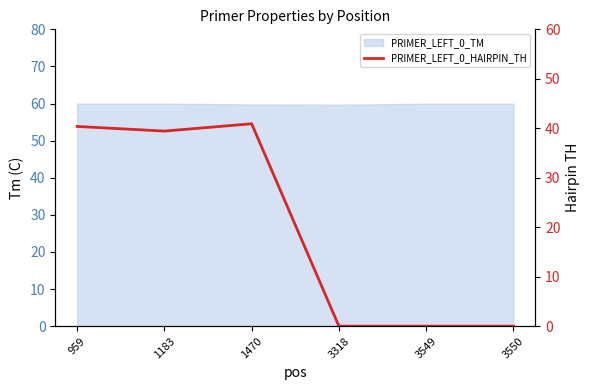

List the labels in order of value, smallest first.

3318, 3549, 3550, 1183, 959, 1470